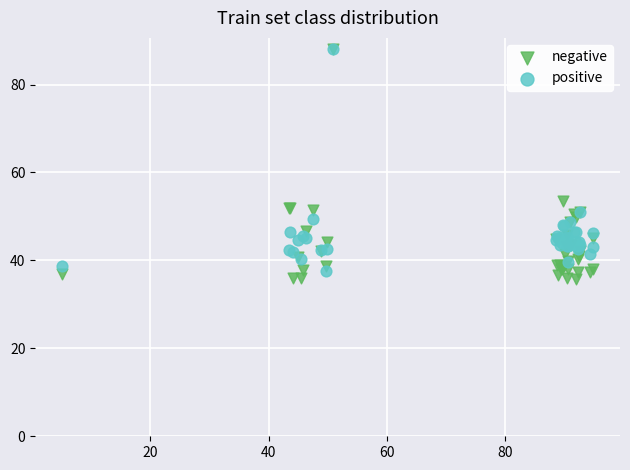

In the negative series, what Y value is closest to 61?

53.5